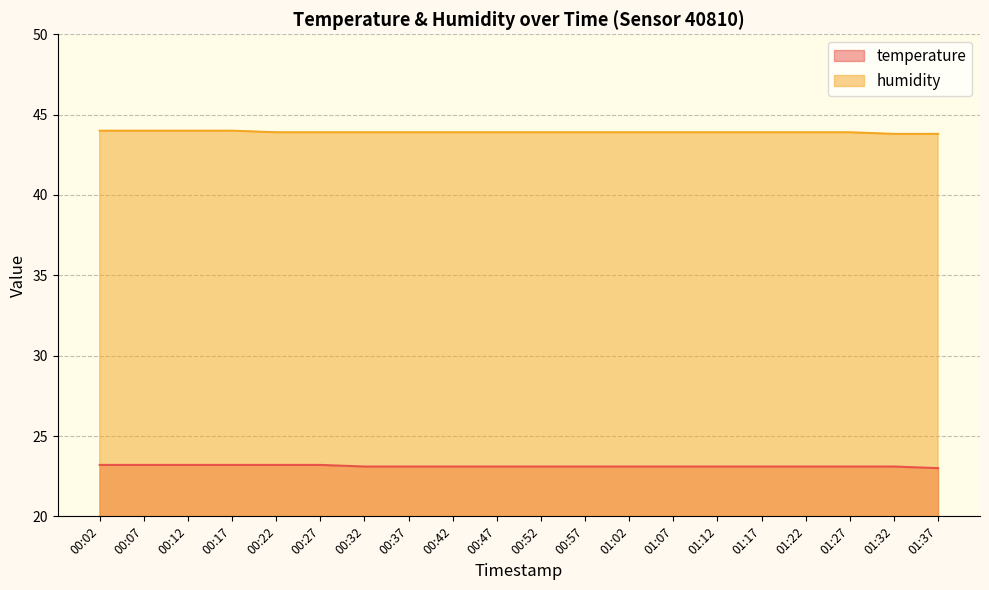

How many series are shown in this chart?

2